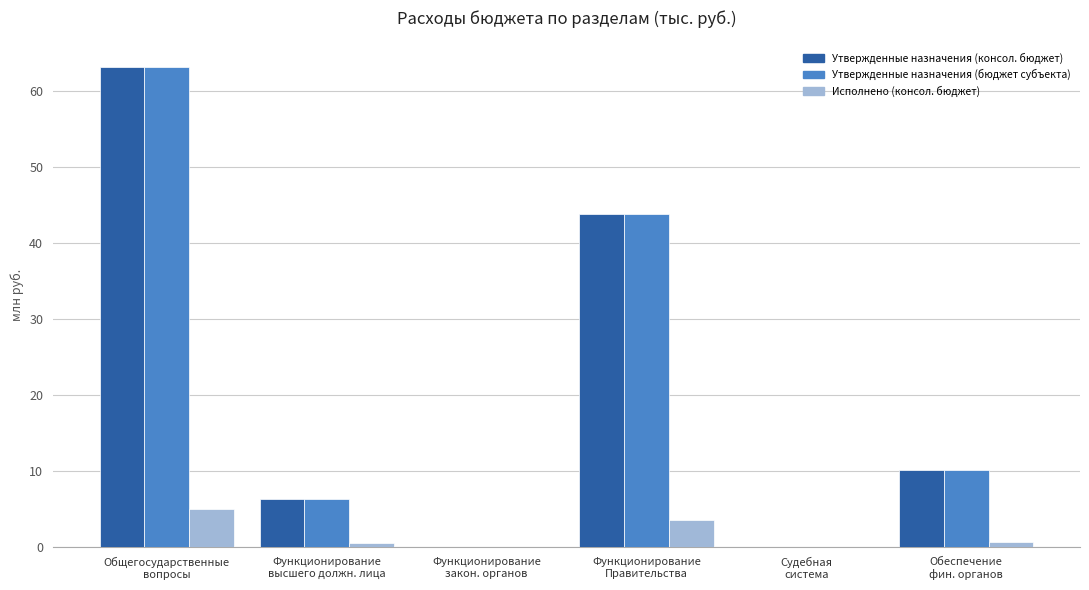

What is the sum of all Утвержденные назначения (консол. бюджет) values?

123.7